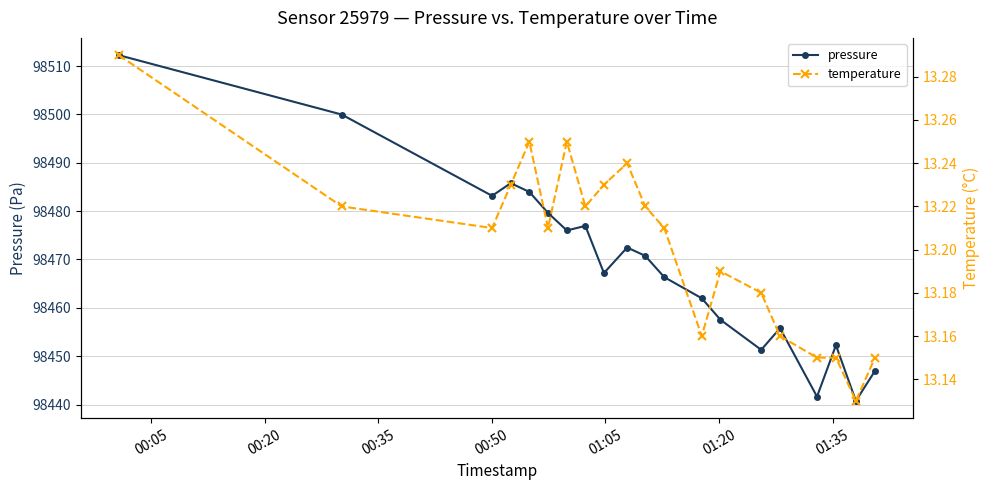

True or false: temperature and pressure cross at least once.

False